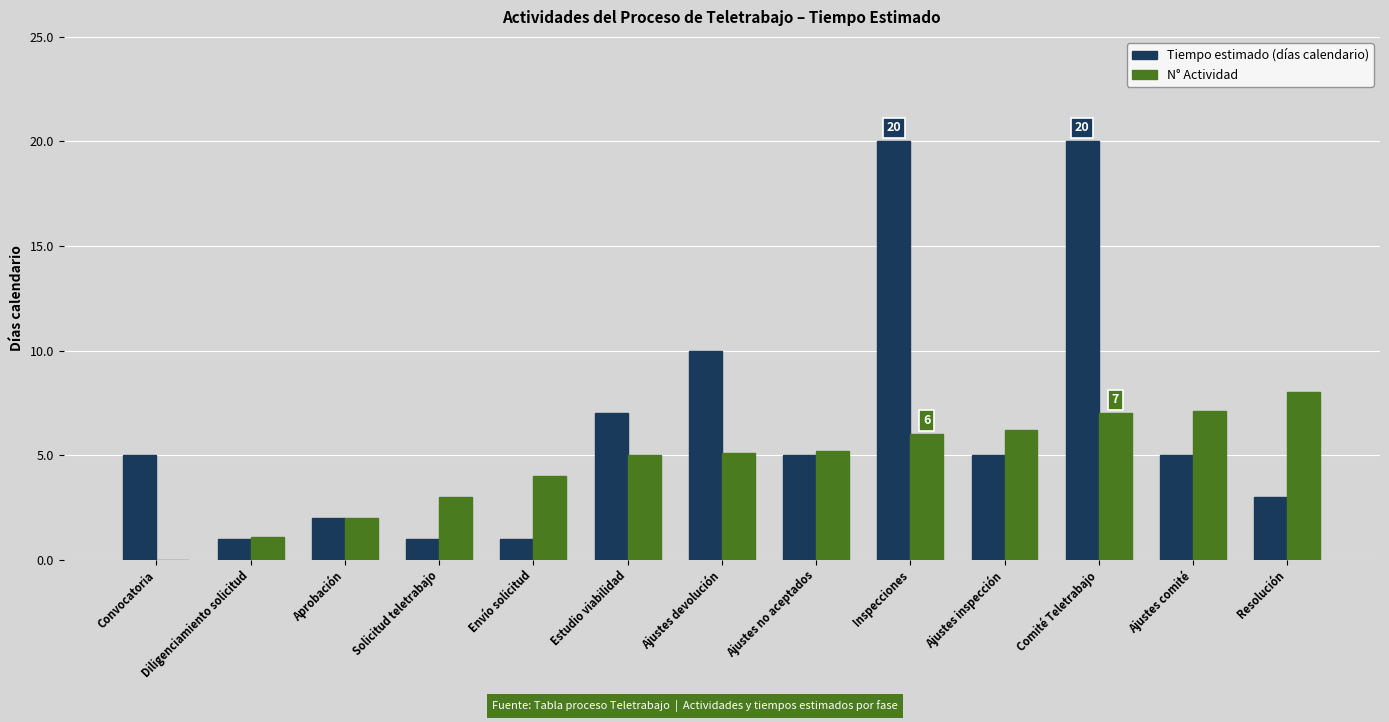

How many series are shown in this chart?

2